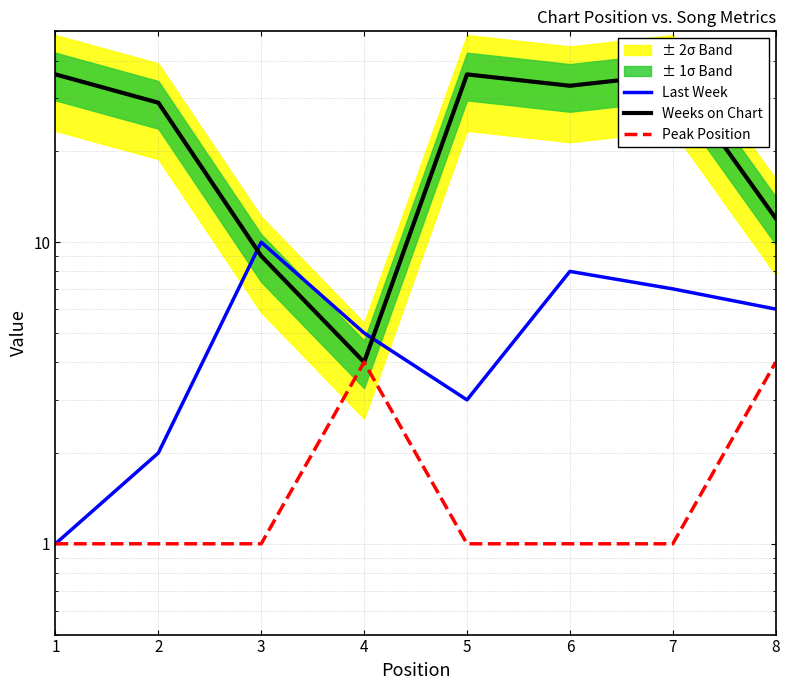

What is the average value of the Weeks on Chart series?

24